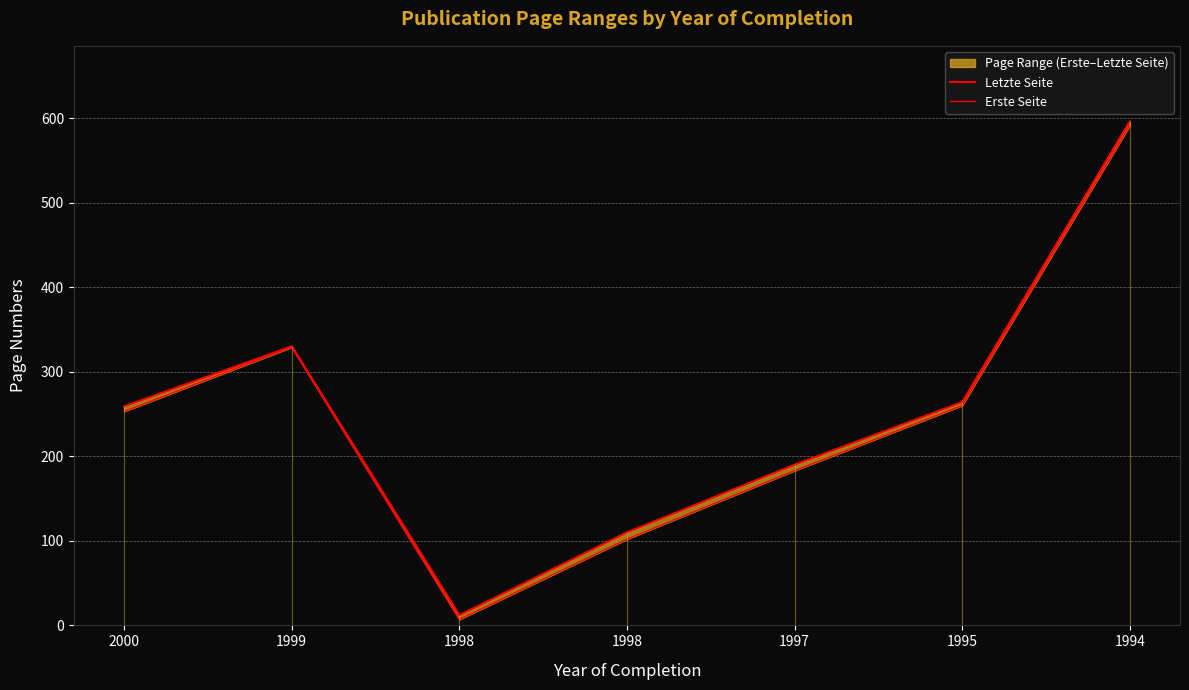

Reading right to left, what are all the values shown in this chart?

Letzte Seite: 596	264	190	110	12	330	259
Erste Seite: 591	260	183	102	7	329	253